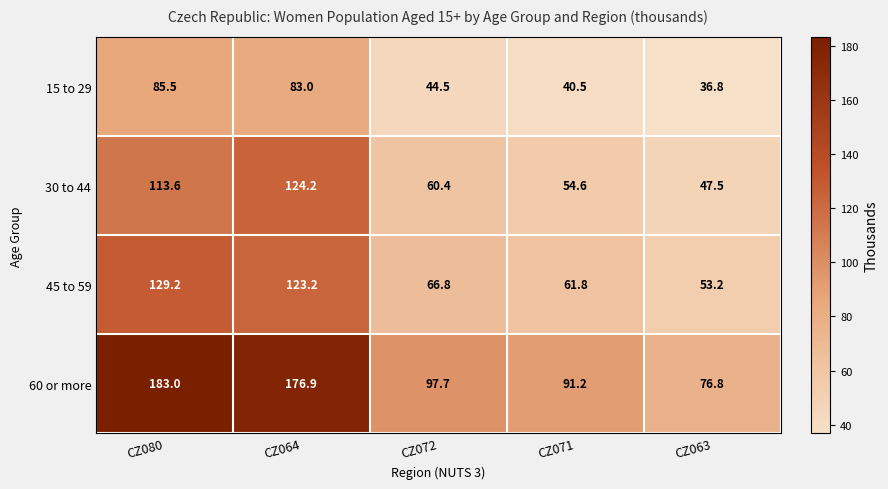

What is the greatest value displayed?

183.0